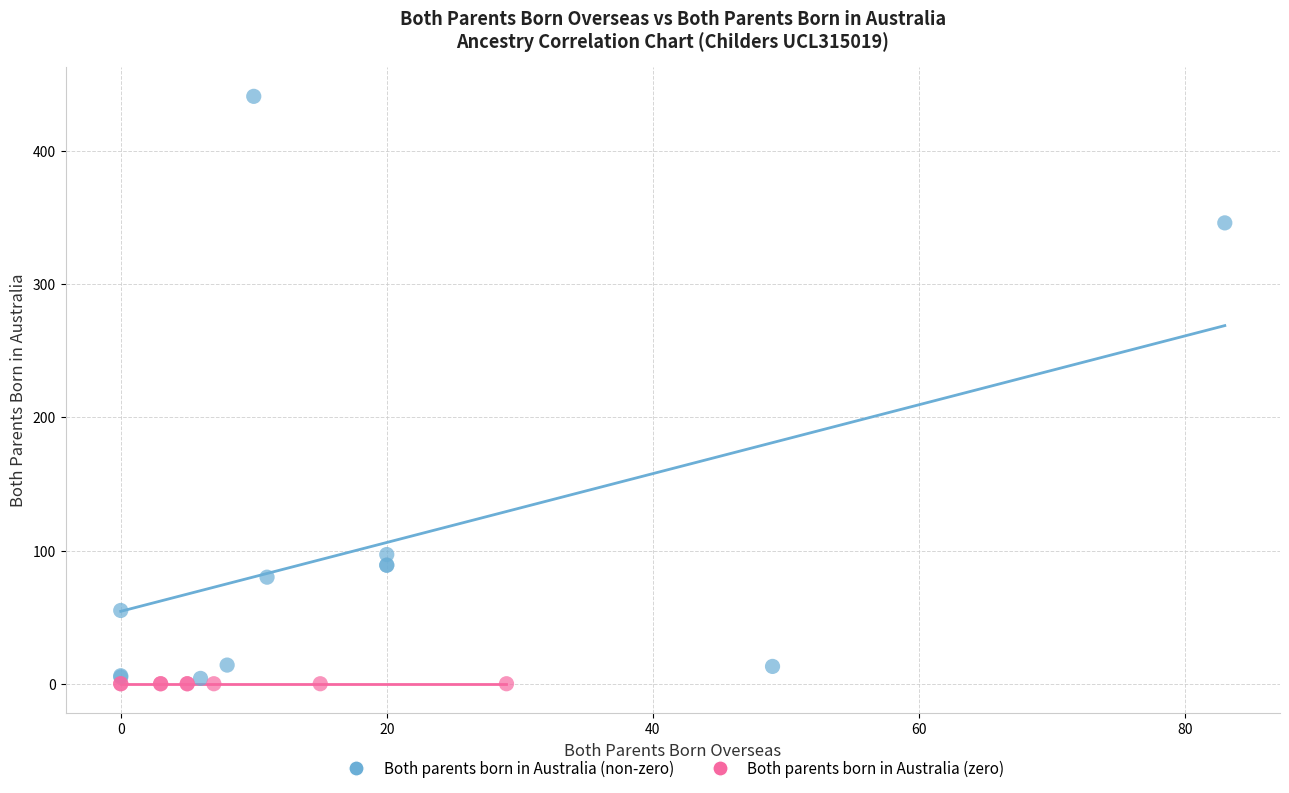

Which series reaches the maximum Y coordinate?

Both parents born in Australia (non-zero)